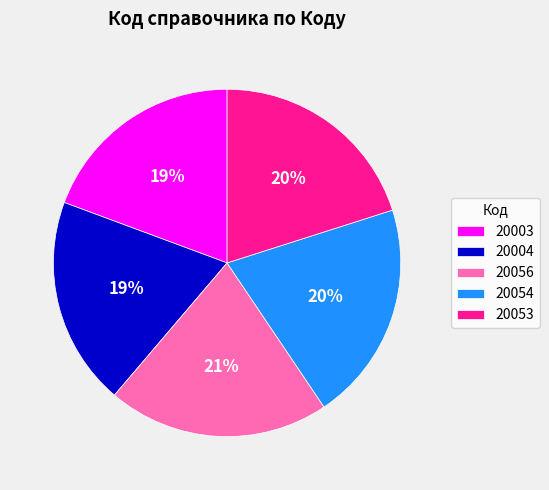

To the nearest percent, what percentage of the pie is 20056?

21%